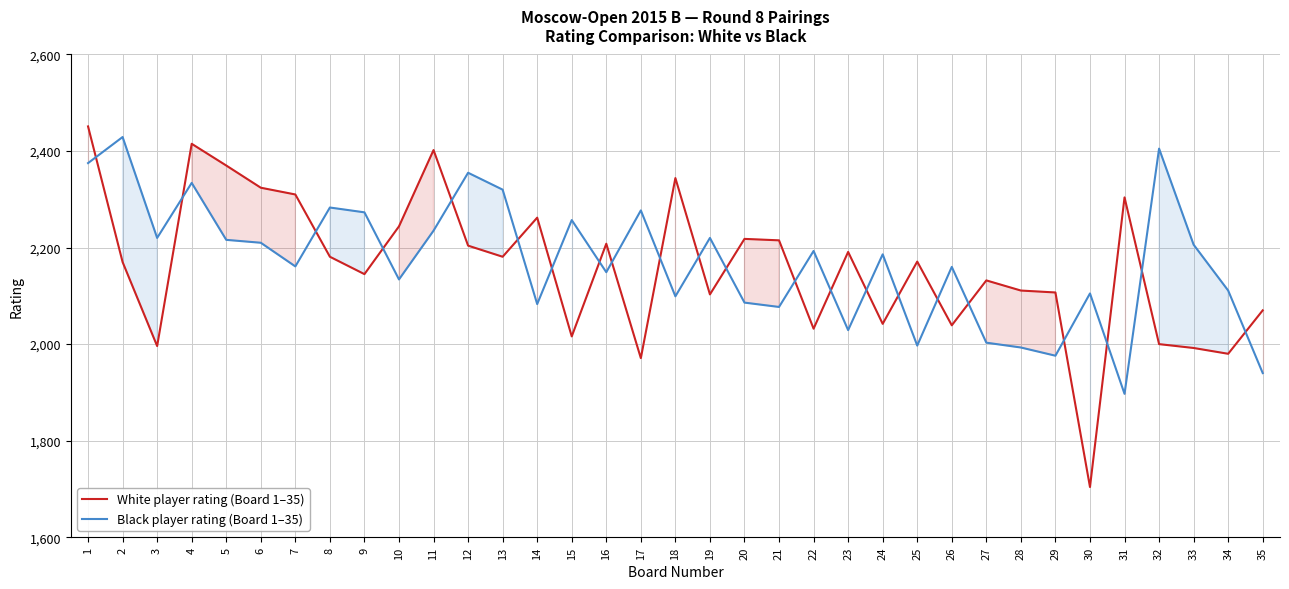

Where is Black player rating (Board 1–35) nearest to the value 2163?

7